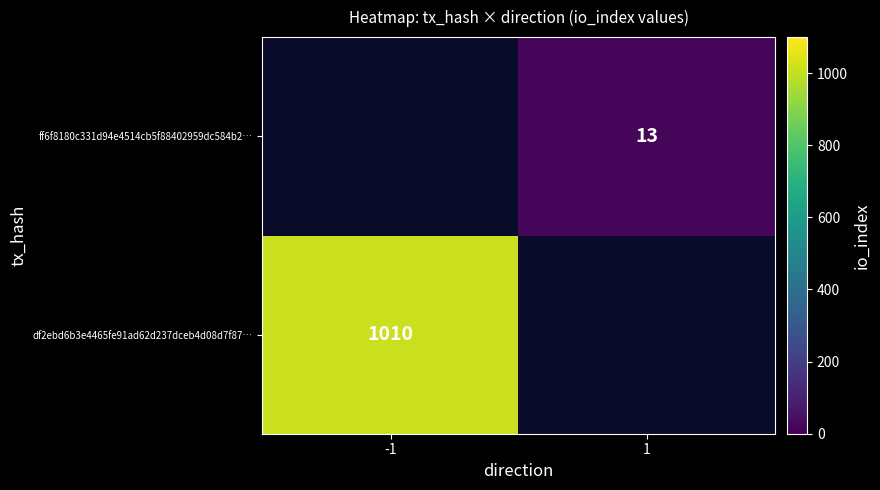

The ff6f8180c331d94e4514cb5f88402959dc584b2… series shows 13 at 1. True or false?

True